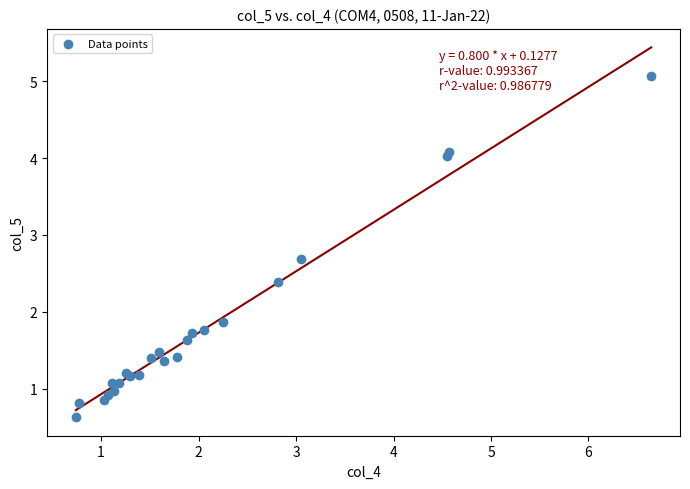

What Y value in the scatter plot is closest to 2?

1.9